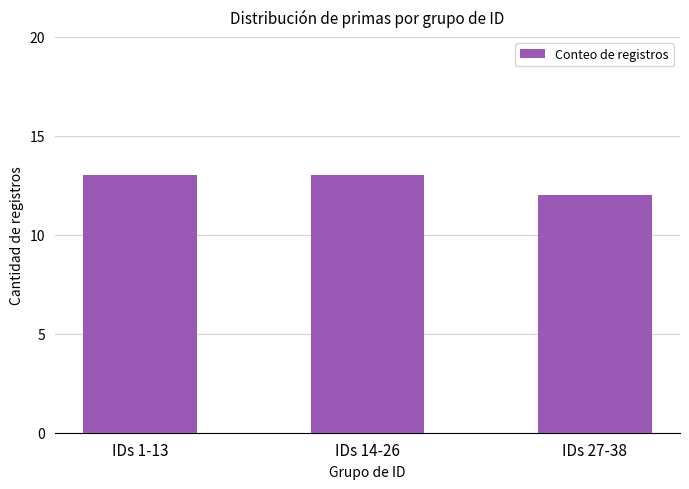

What is the change in value from IDs 14-26 to IDs 27-38?

-1